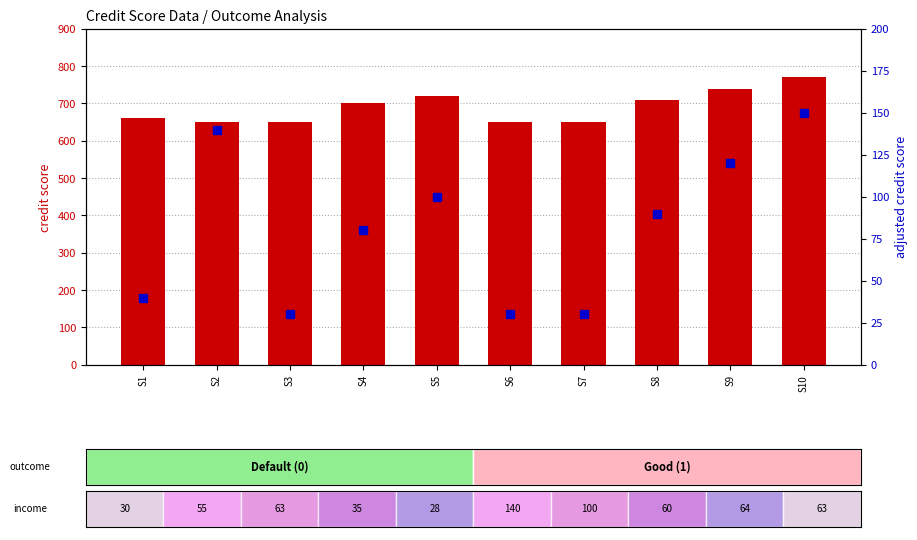

Are the bars horizontal?

No